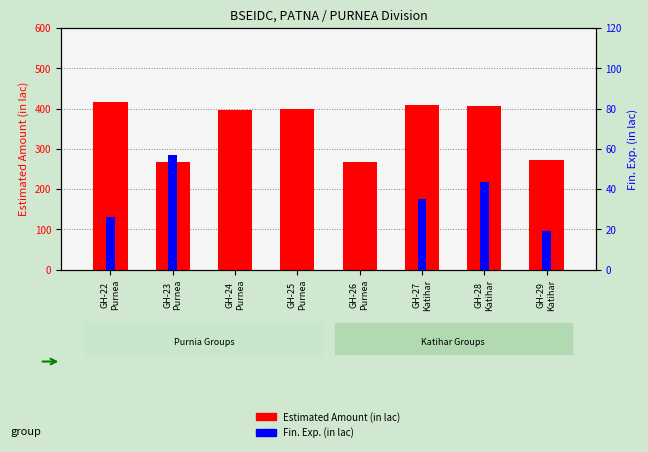

At how many categories does at least one series exceed 18?

8